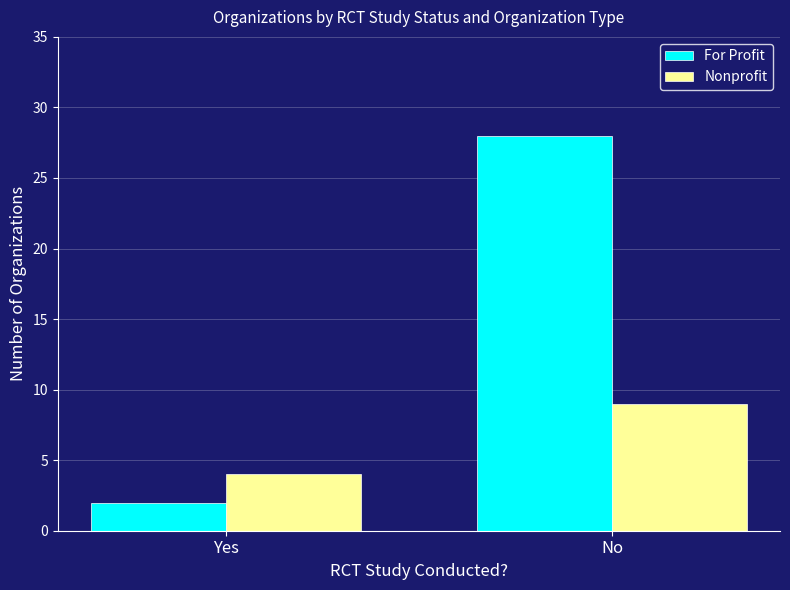

List the series in order of their peak value, lowest first.

Nonprofit, For Profit